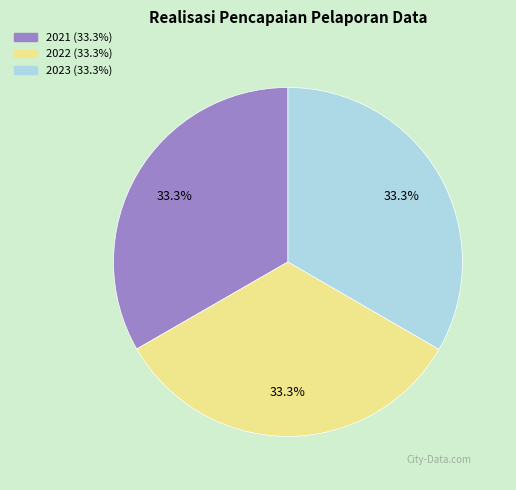

To the nearest percent, what portion does 2021 represent?

33%